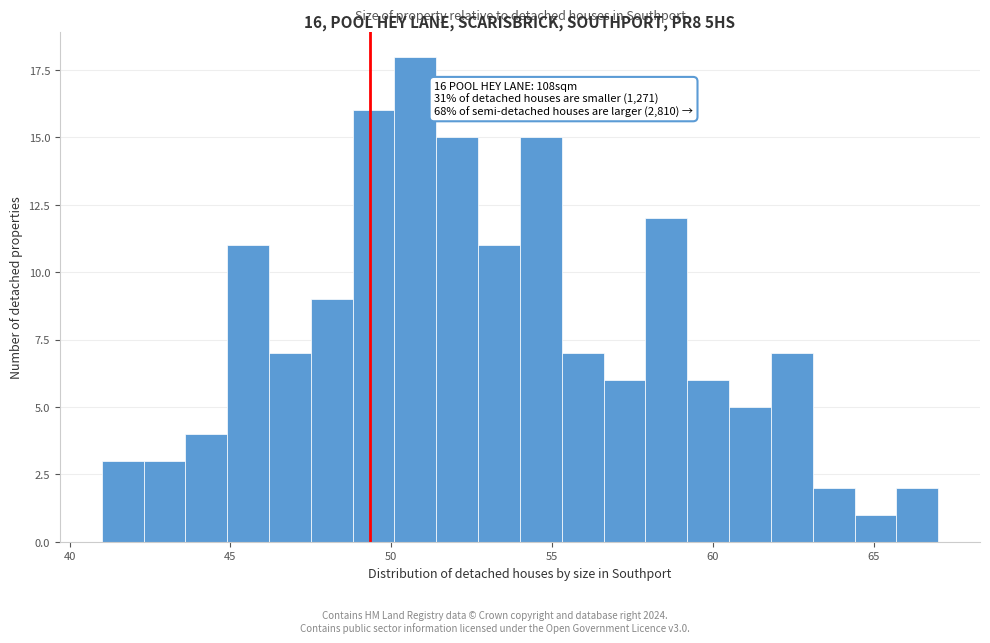

Around what value on the x-axis is the tallest bar? Give the approximate position of its centre, as read against the axis.

51.0